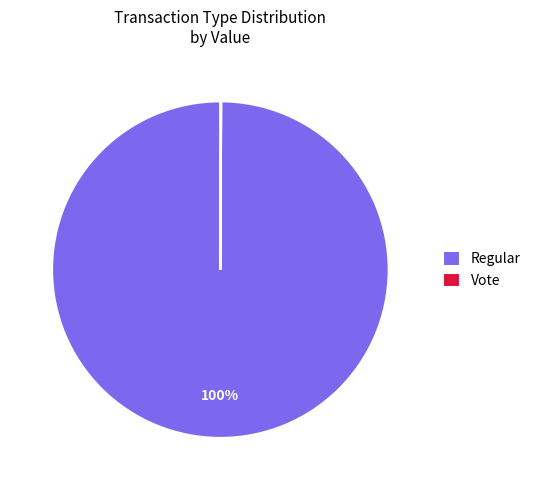

Is there any slice that represents more than half of the pie?

Yes